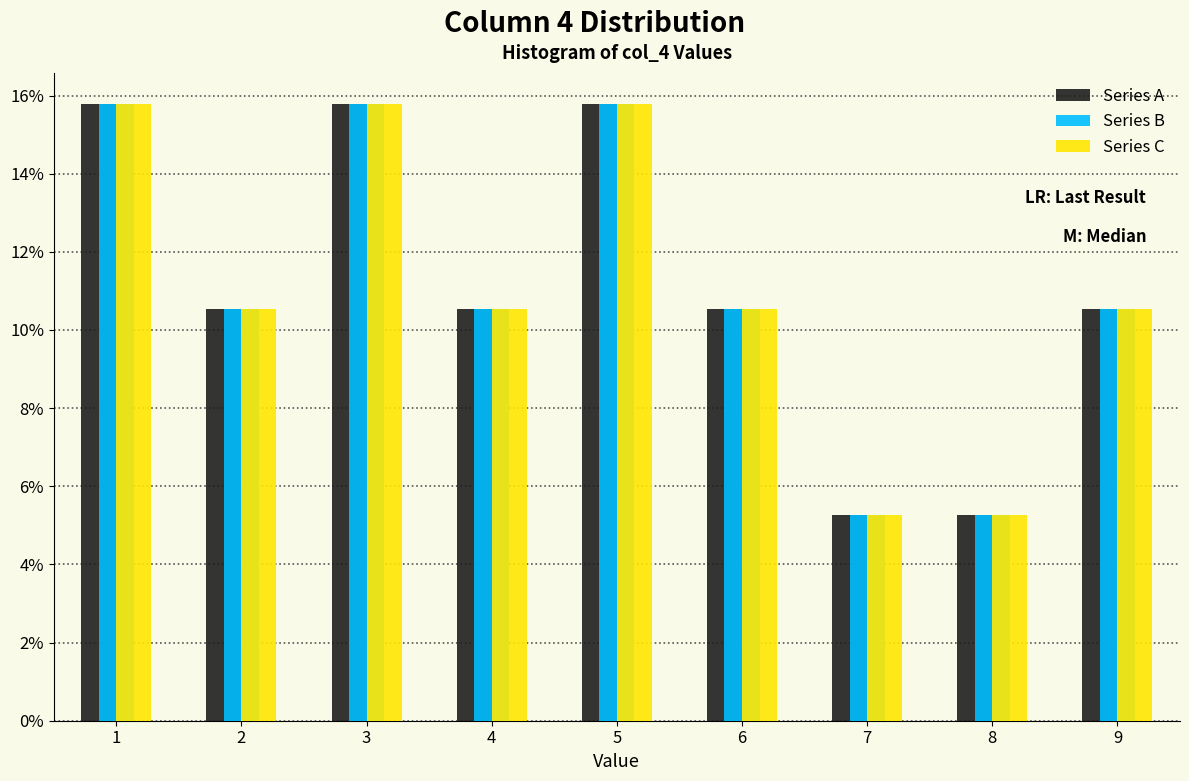

What is the height of the Series A bar covering 4.5 to 5.5 on the x-axis? The values are not printed on the chart, so give them approximately, as read against the axis.

15.8